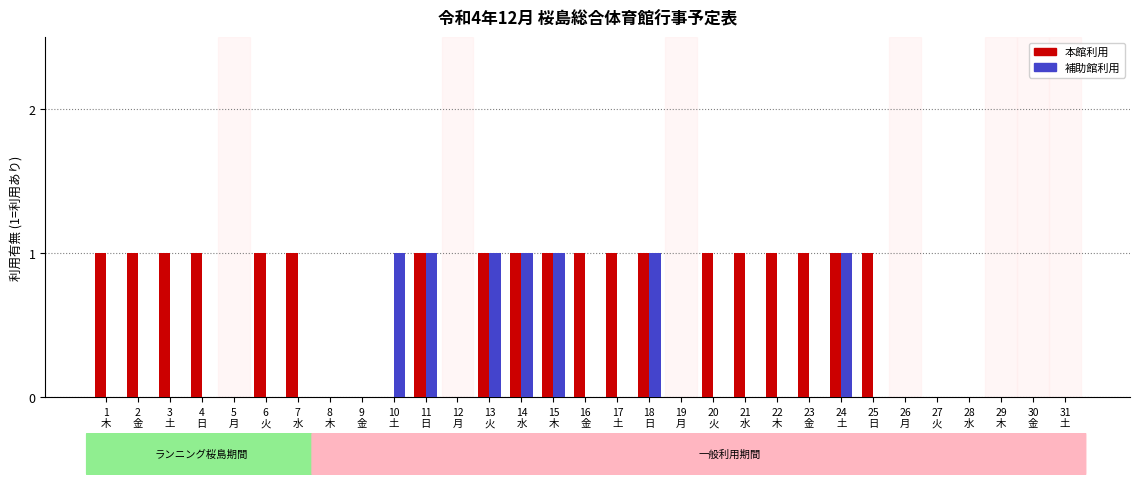

Which series has the largest total across all categories?

本館利用